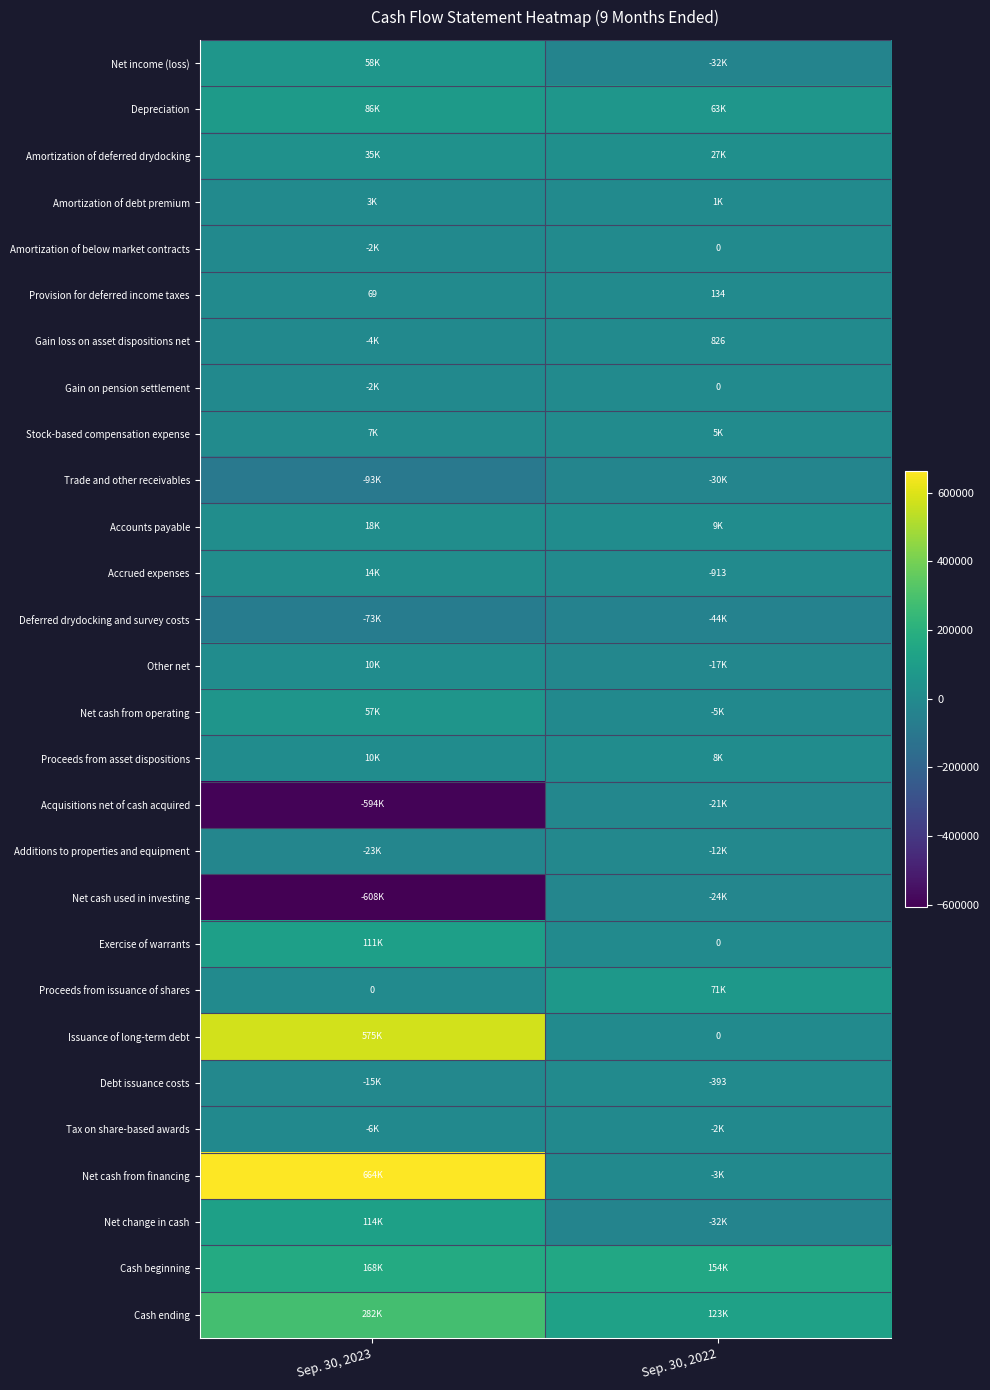

Which category has the lowest value across all series?

Sep. 30, 2023